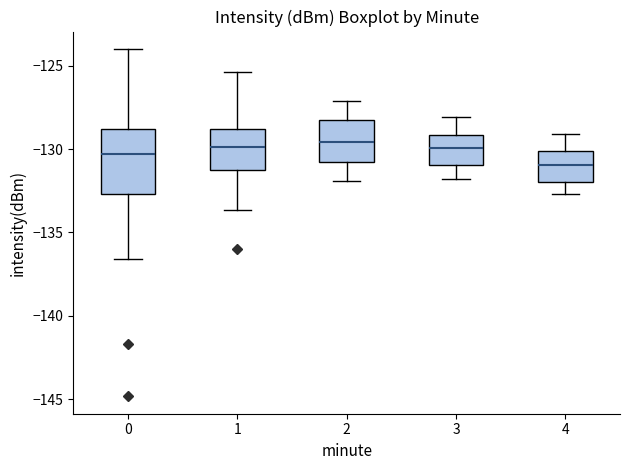

Reading left to right, transcribe this box plot: for each box, give where its median line is, the range the box spans, and where its two whiskers end, as read against the y-axis. The values are not printed on the chart, so give them approximately, as read against the axis.

0: median -130.5, box -132.5 to -129.0, whiskers -136.5 to -124.0
1: median -130.0, box -131.5 to -129.0, whiskers -133.5 to -125.5
2: median -129.5, box -131.0 to -128.0, whiskers -132.0 to -127.0
3: median -130.0, box -131.0 to -129.0, whiskers -132.0 to -128.0
4: median -131.0, box -132.0 to -130.0, whiskers -132.5 to -129.0